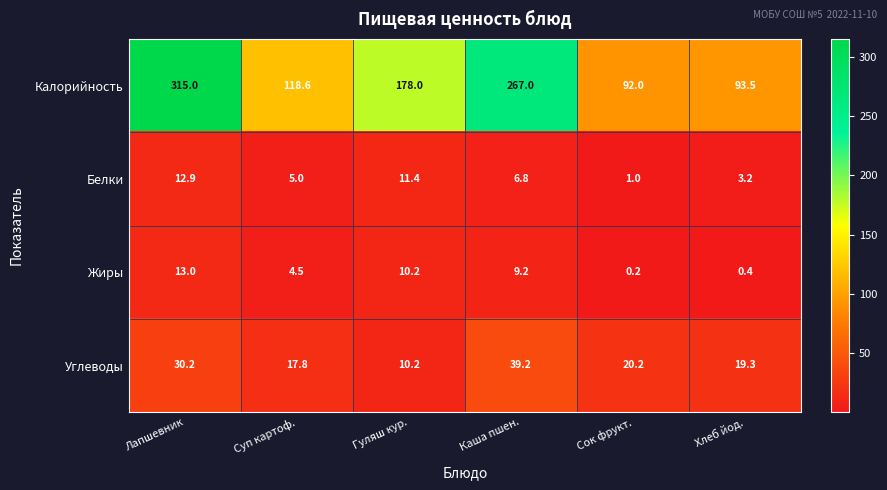

What is the sum of all Калорийность values?

1064.1